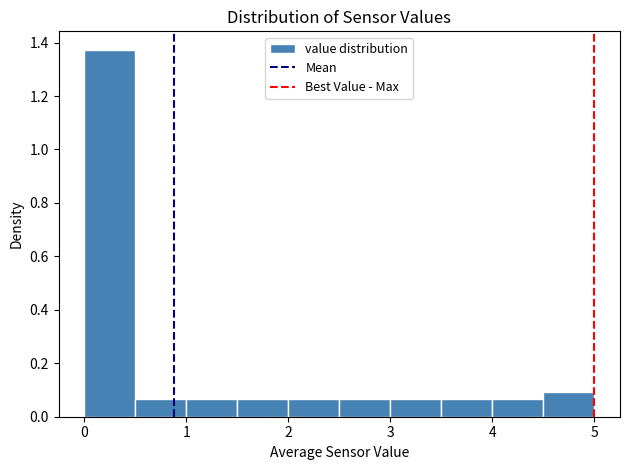

Reading left to right, list every bar in this chart as the range it spans on the x-axis followed by its height. The values are not printed on the chart, so give them approximately, as read against the axis.

0.0 to 0.5: 1.38
0.5 to 1.0: 0.06
1.0 to 1.5: 0.06
1.5 to 2.0: 0.06
2.0 to 2.5: 0.06
2.5 to 3.0: 0.06
3.0 to 3.5: 0.06
3.5 to 4.0: 0.06
4.0 to 4.5: 0.06
4.5 to 5.0: 0.10